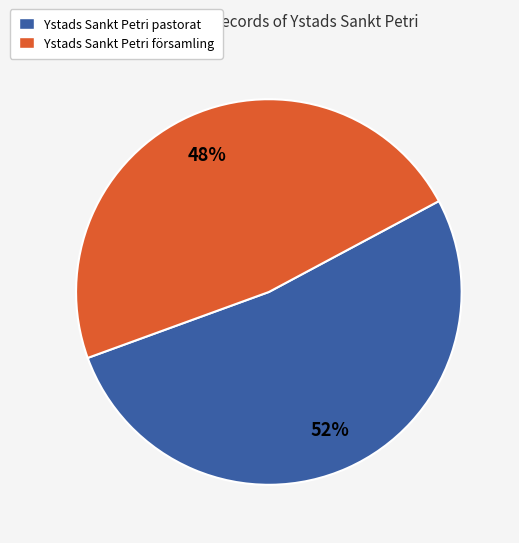

Count the number of slices in the pie.

2